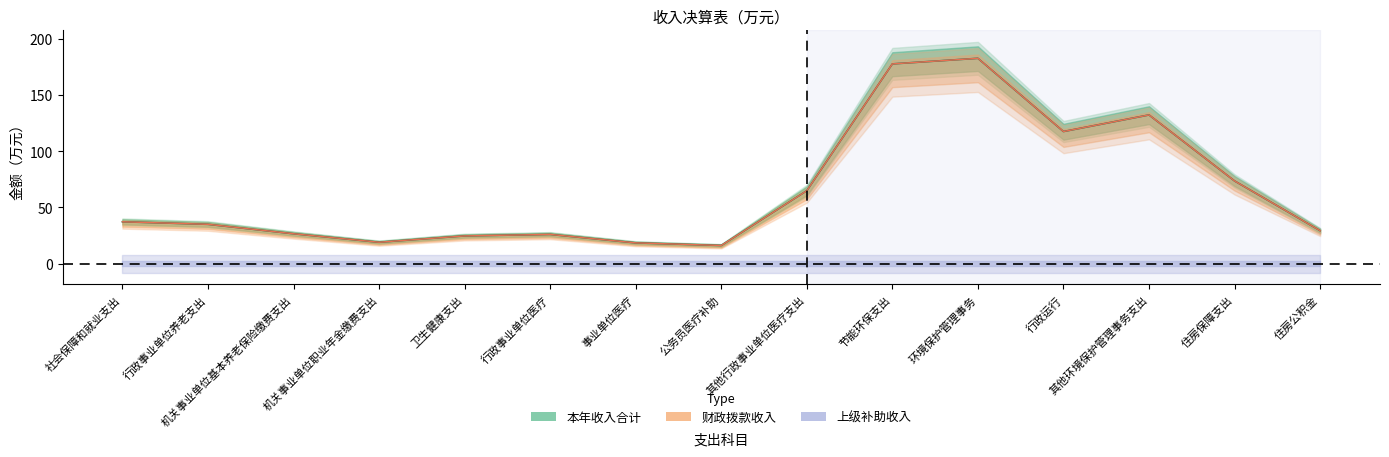

Does the chart have visible grid lines?

No